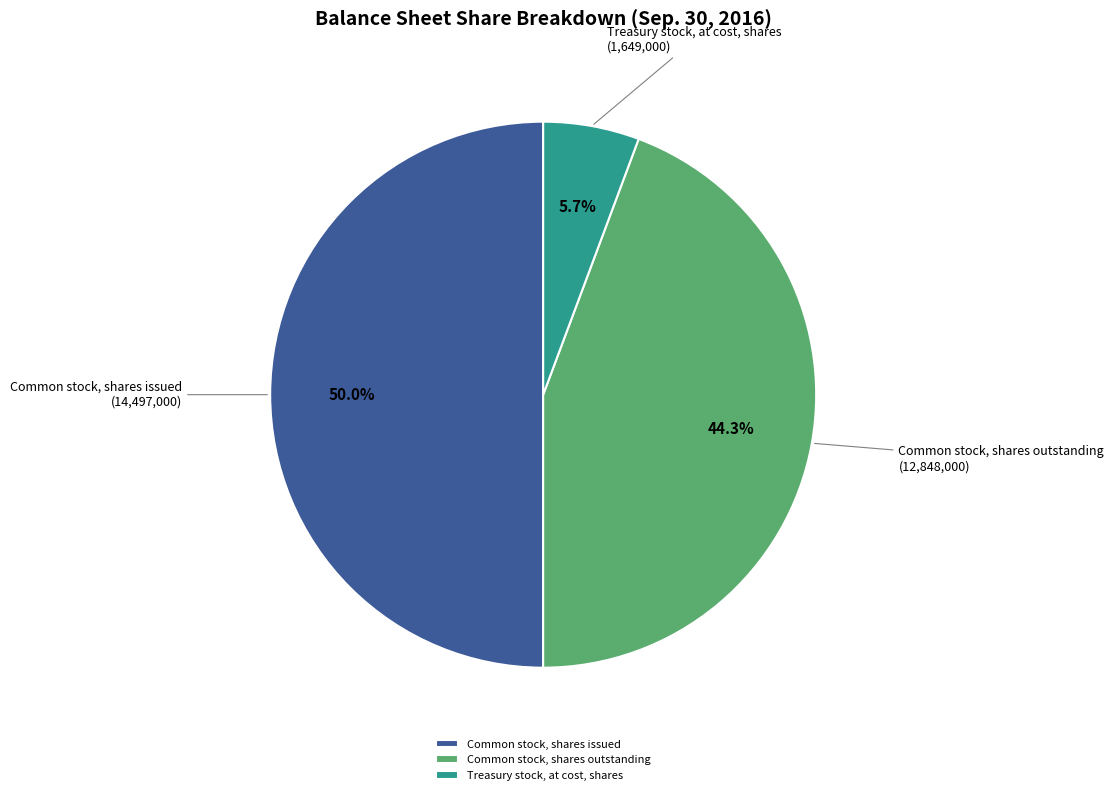

What percentage is NOT represented by Common stock, shares issued?

50.0%